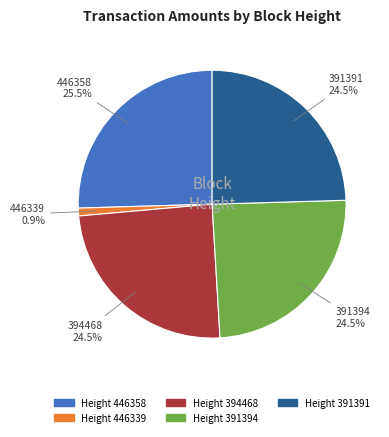

Is there any slice that represents more than half of the pie?

No